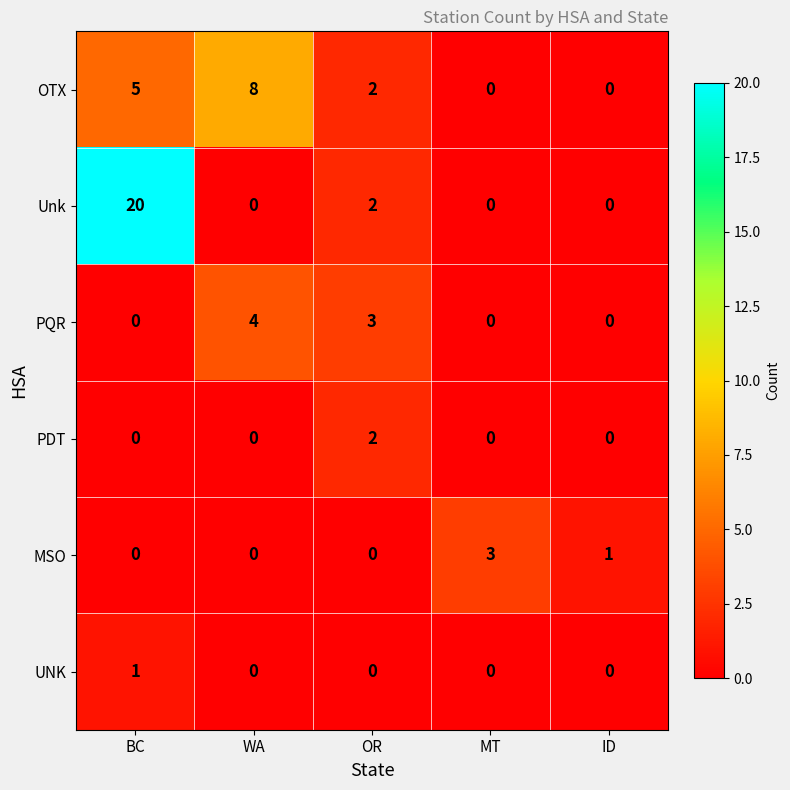

What is the spread (max minus min) of values at OR?

3